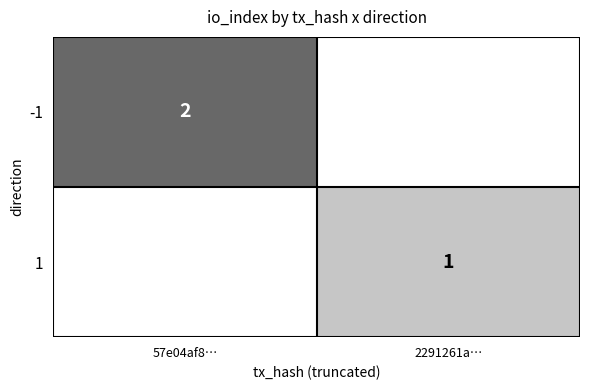

Is it true that -1 equals 2 at 57e04af8…?

True